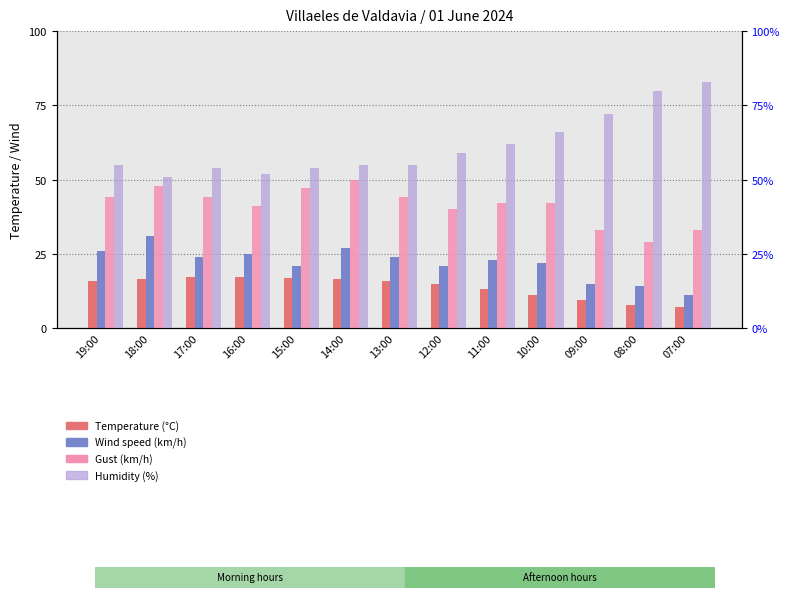

What is the value of the Humidity (%) bar at the 9th from the left?

62.0